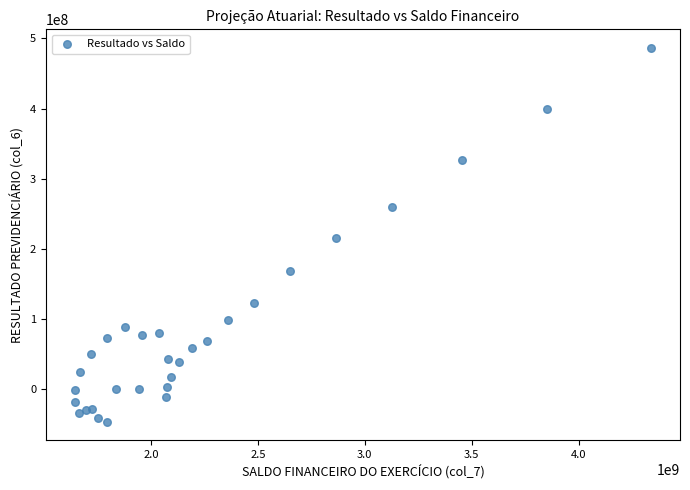

What is the range of X values (max minus min)?

2695418019.5